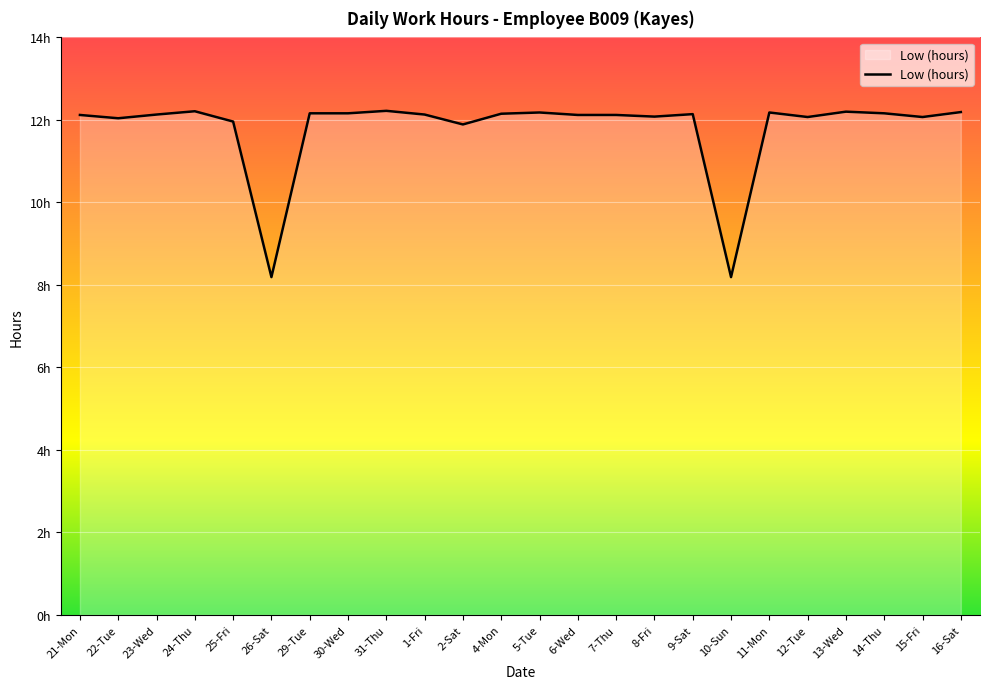

Does the chart display data point markers on the line(s)?

No